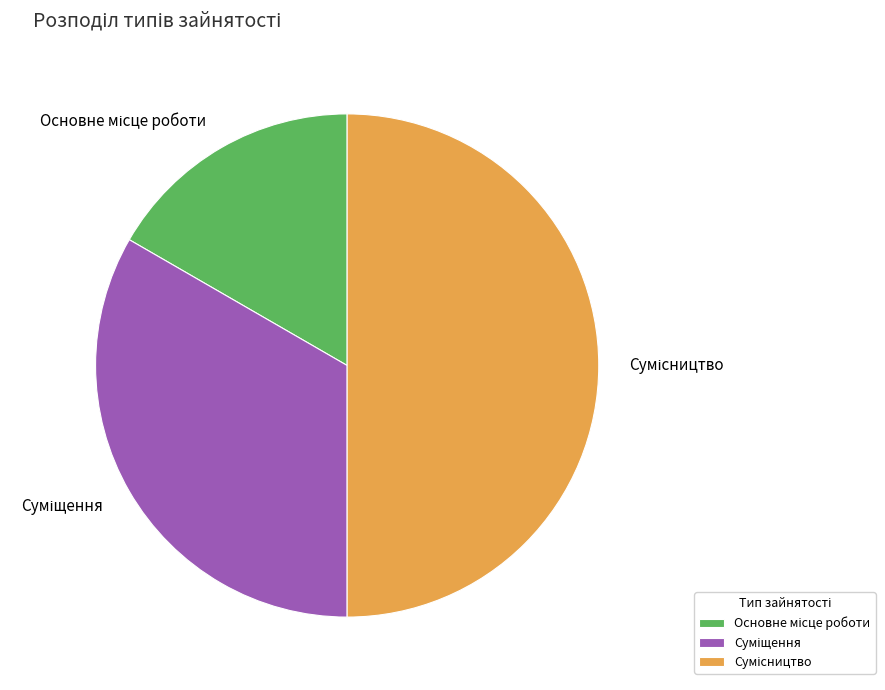

Count the number of slices in the pie.

3